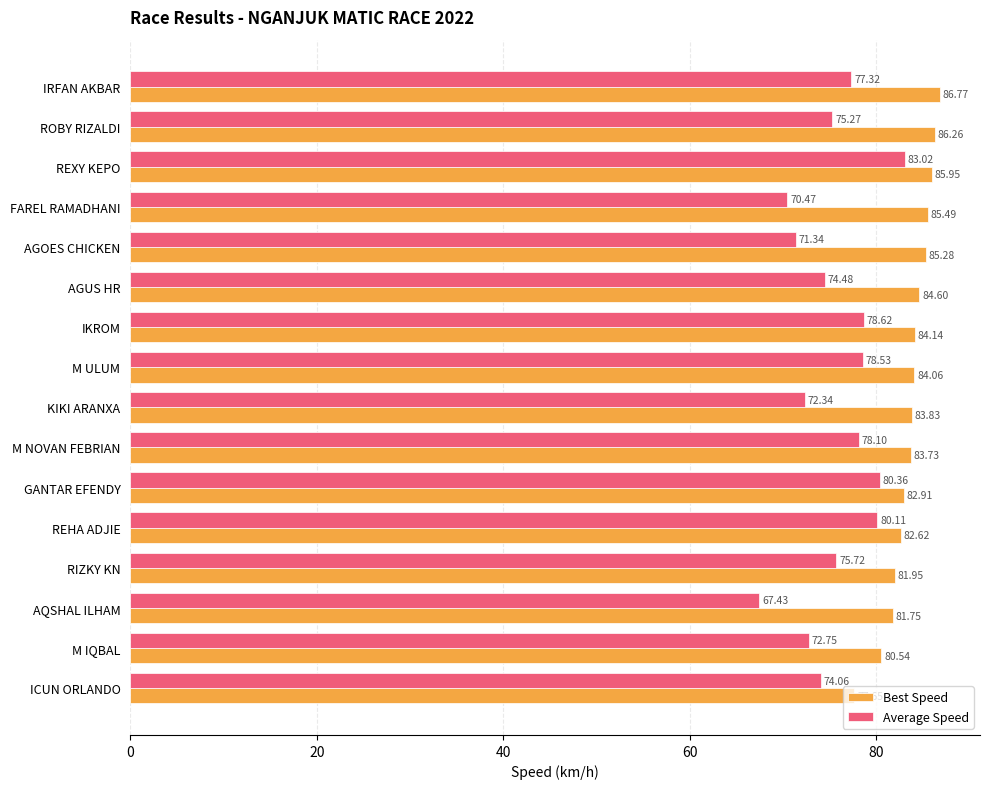

Rank the series at M NOVAN FEBRIAN from highest to lowest value.

Best Speed, Average Speed